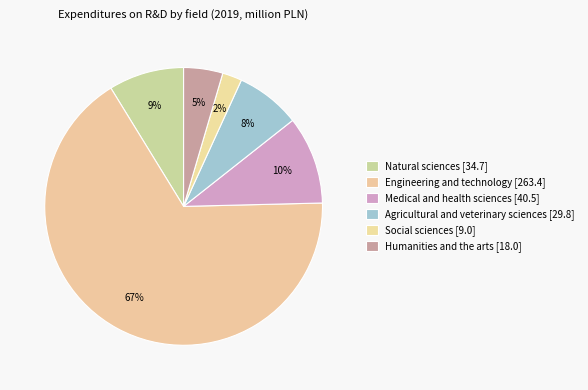

What is the change in value from Medical and health sciences to Agricultural and veterinary sciences?

-10.7